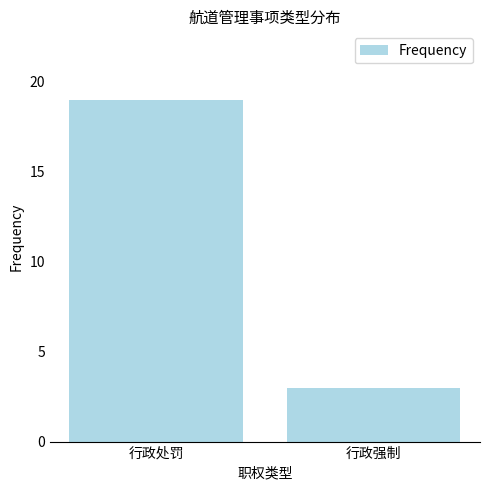

Approximately how many times larger is the value at 行政处罚 compared to 行政强制?

6.3